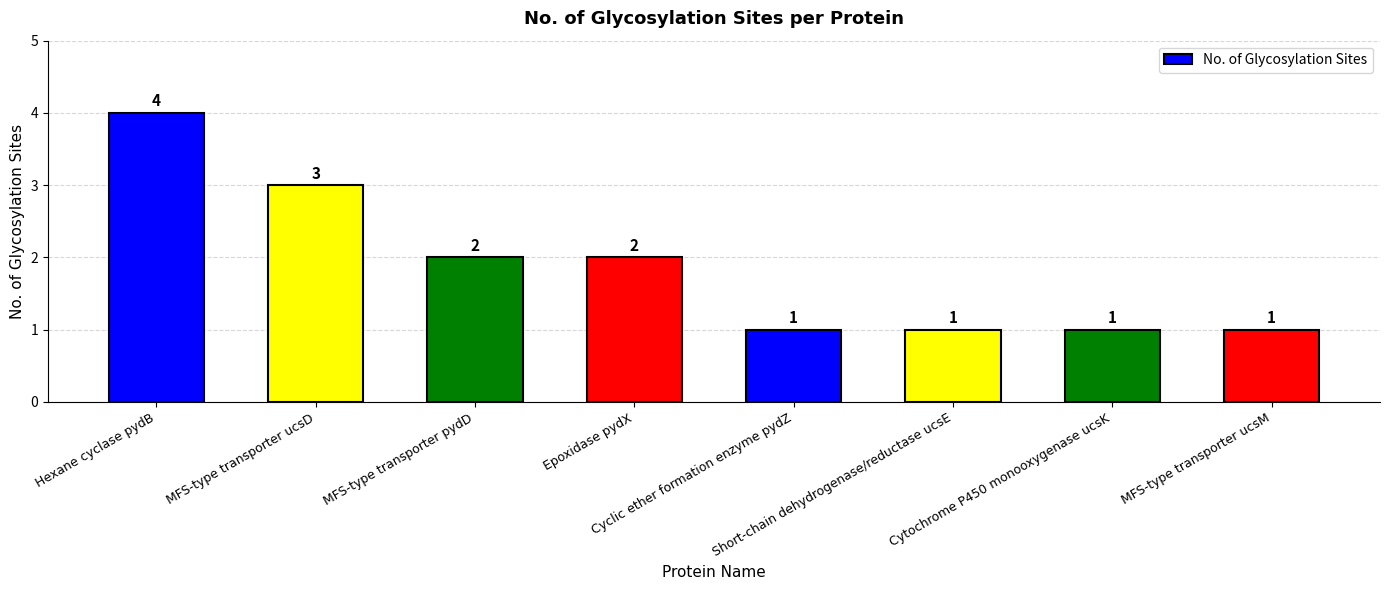

What is the greatest value displayed?

4